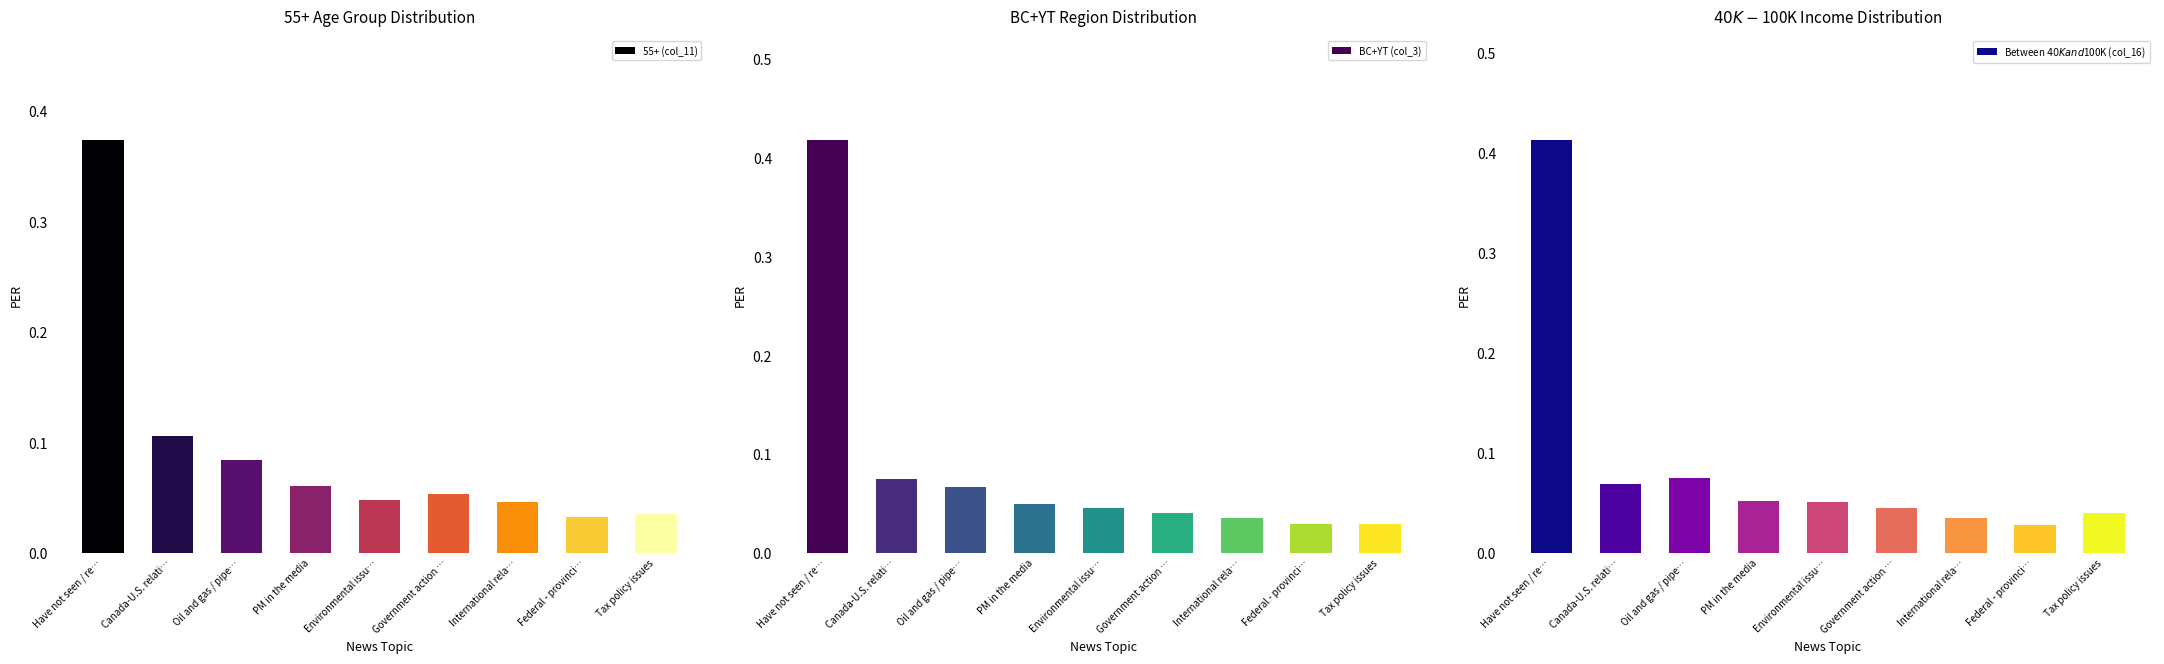

How many distinct data groups are displayed?

3